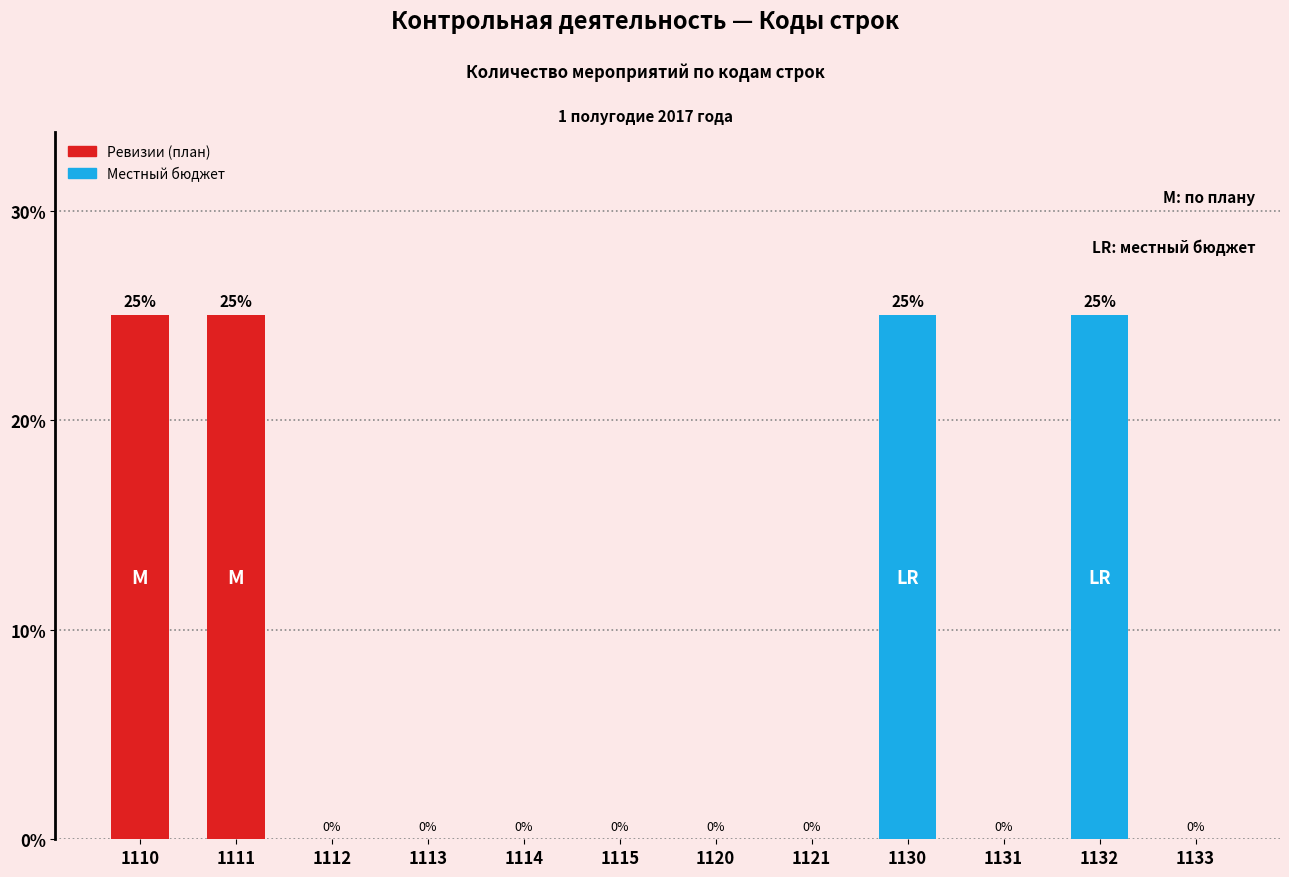

The value at 1131 is 0. True or false?

True